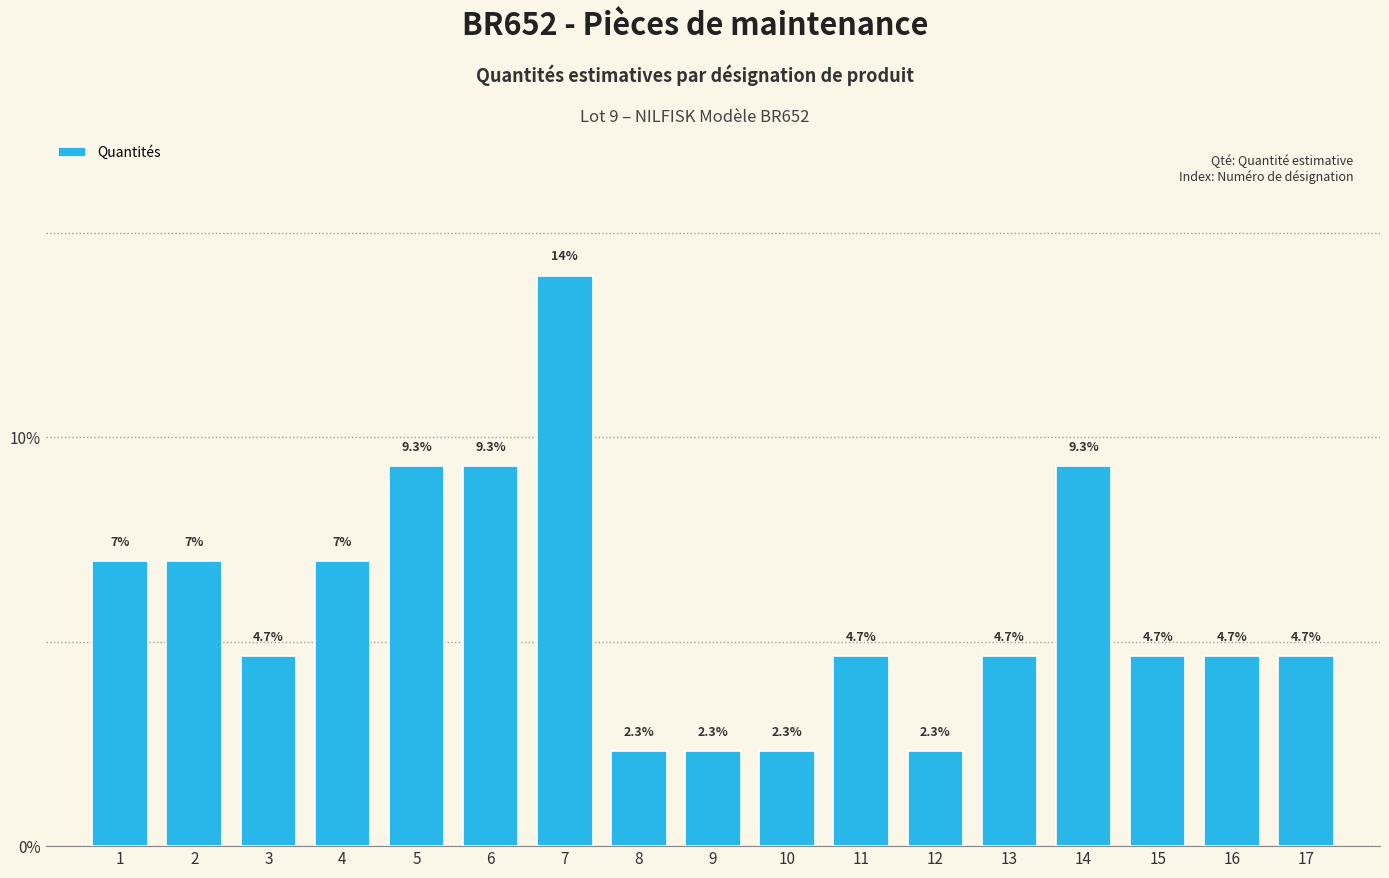

Reading left to right, transcribe all the data shown in this chart.

1=7.0	2=7.0	3=4.7	4=7.0	5=9.3	6=9.3	7=14.0	8=2.3	9=2.3	10=2.3	11=4.7	12=2.3	13=4.7	14=9.3	15=4.7	16=4.7	17=4.7